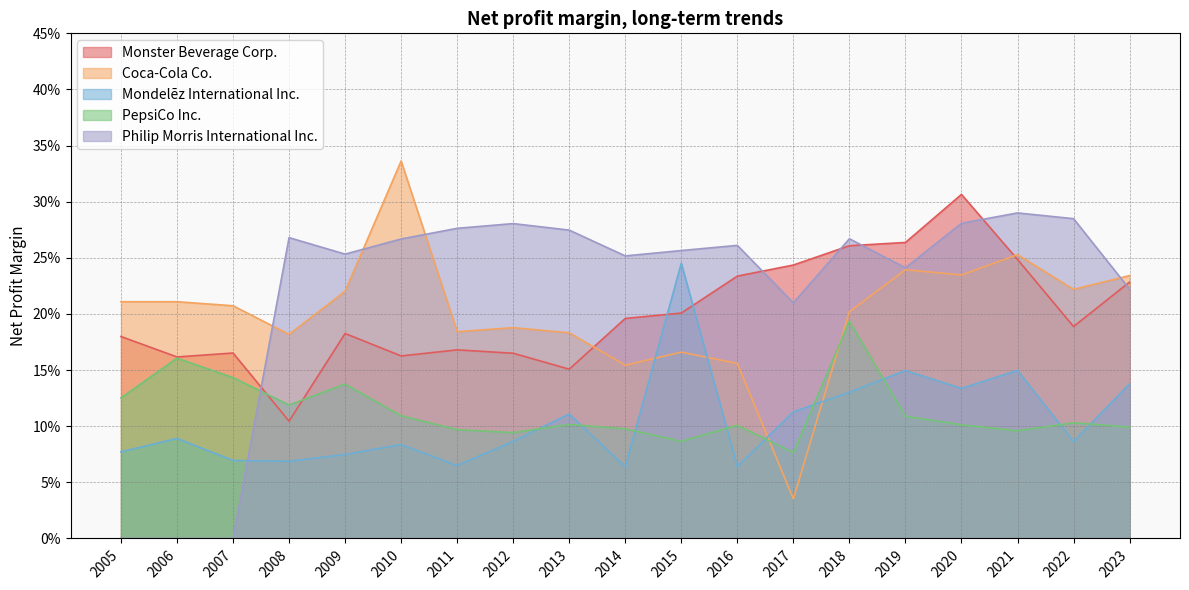

What is the average value of the Mondelēz International Inc. series?

0.1